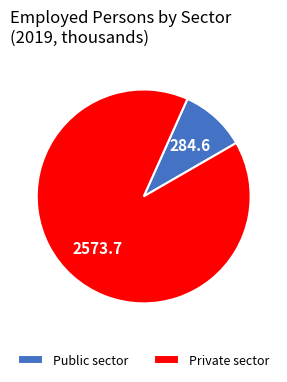

Which slice is the smallest?

Public sector